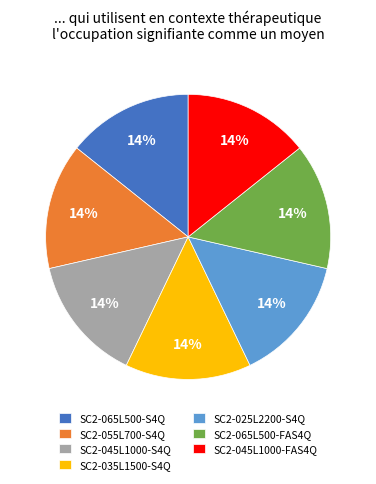

Do SC2-055L700-S4Q and SC2-045L1000-FAS4Q together represent more than half of the pie?

No